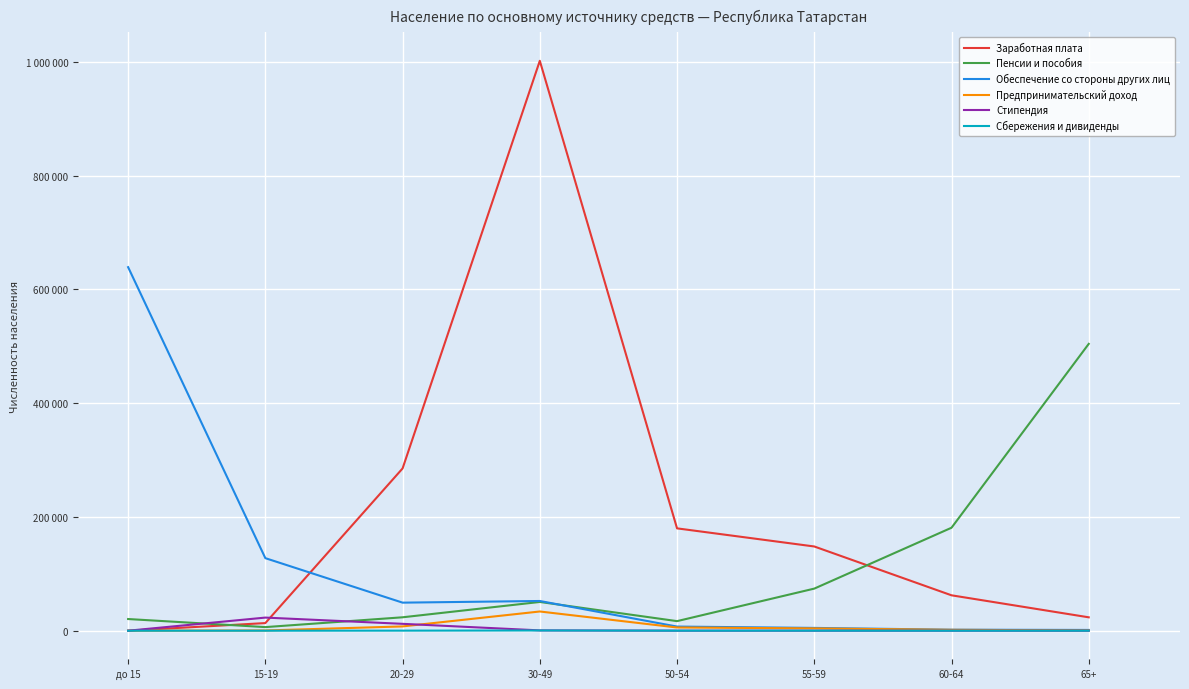

What is the difference between the highest and lowest values at 55-59?

148044